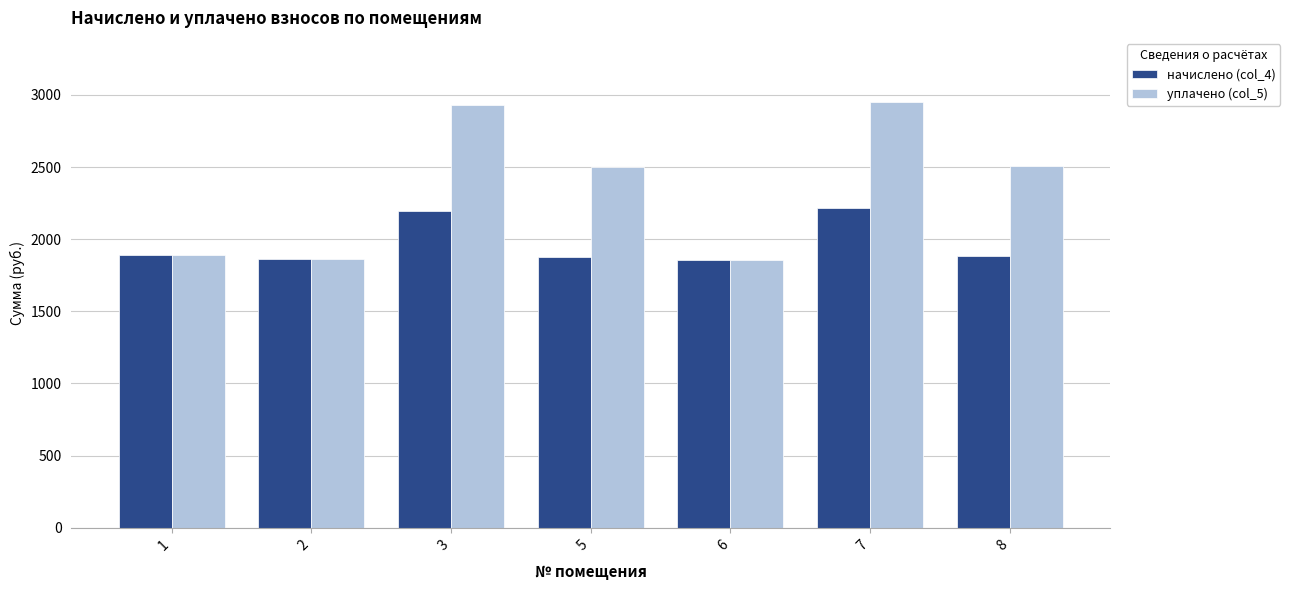

What is the value of the начислено (col_4) bar at the 3rd from the left?

2195.9